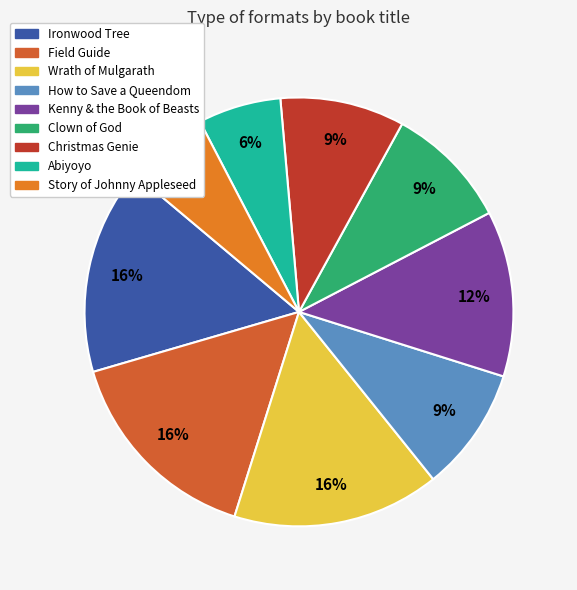

How many segments does this pie chart have?

9